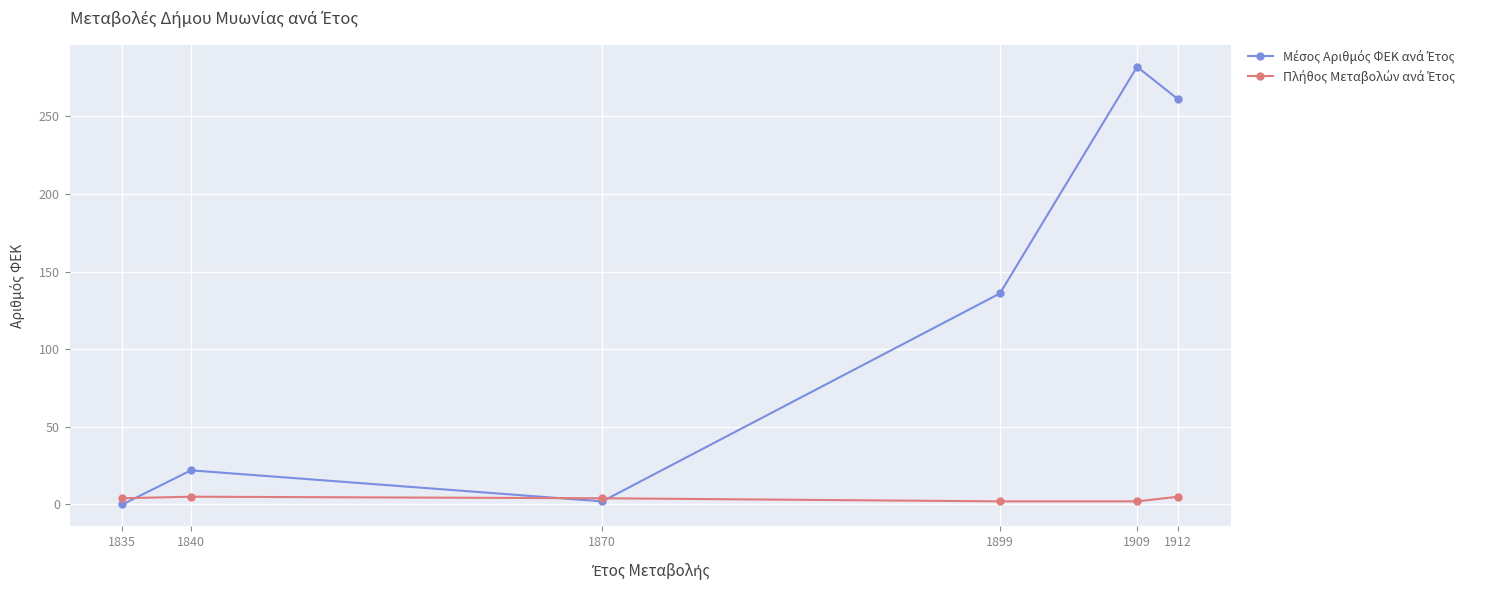

At how many categories does at least one series exceed 9?

4